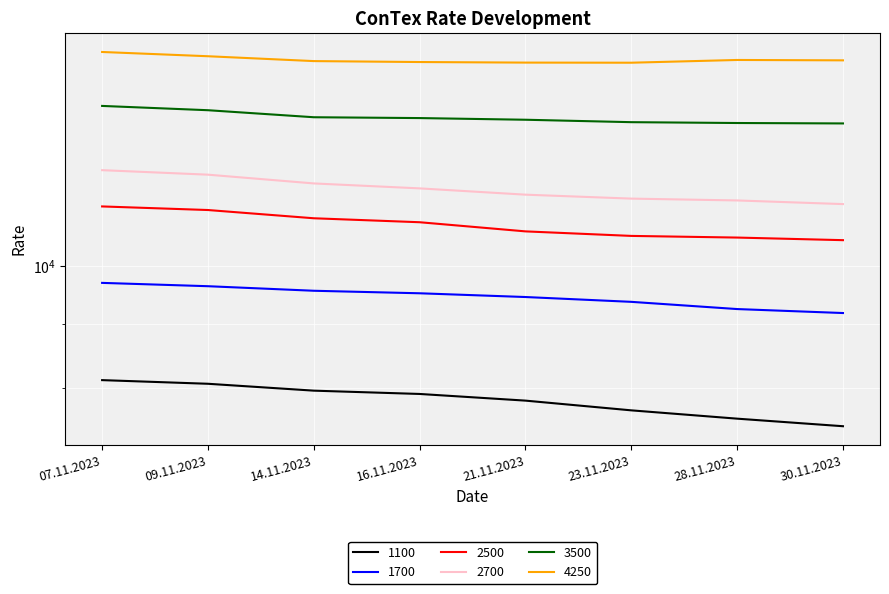

Which series has the widest spread of values?

2700